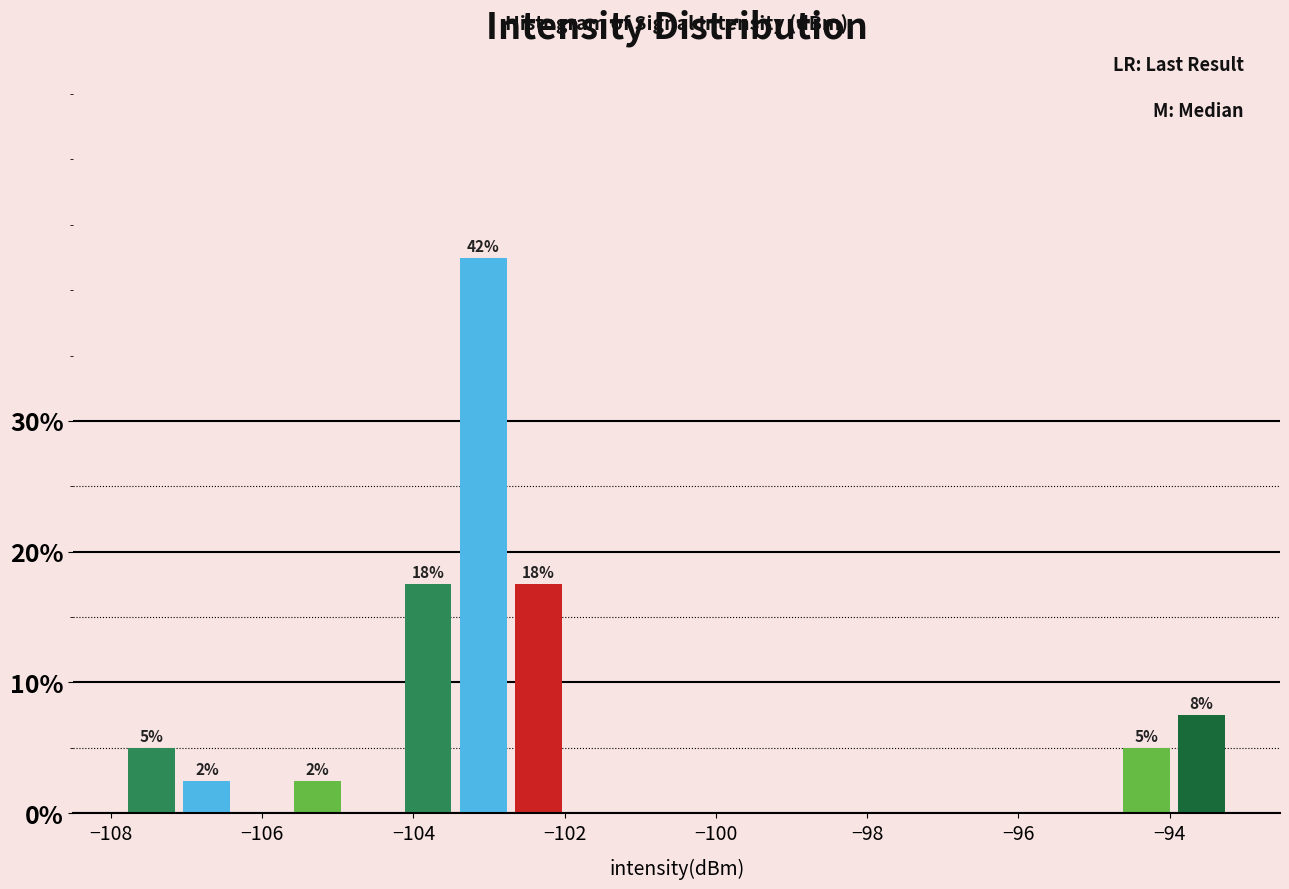

Read against the x-axis, roughly where is the centre of the tallest bar?

-103.0